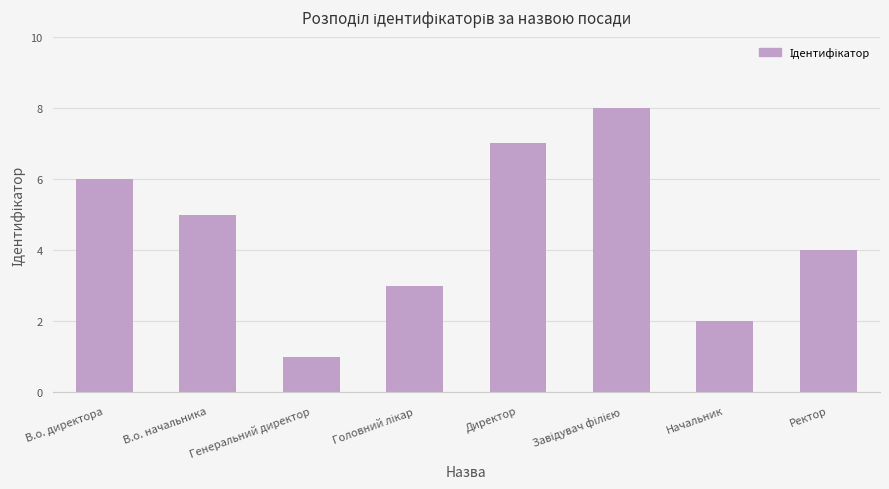

The value at Директор is 7. True or false?

True